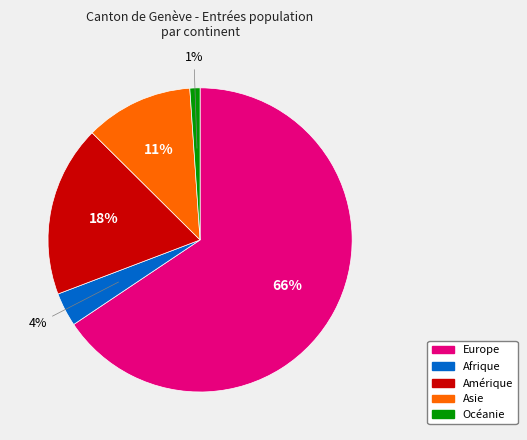

Combined, do Océanie and Asie account for over 50%?

No